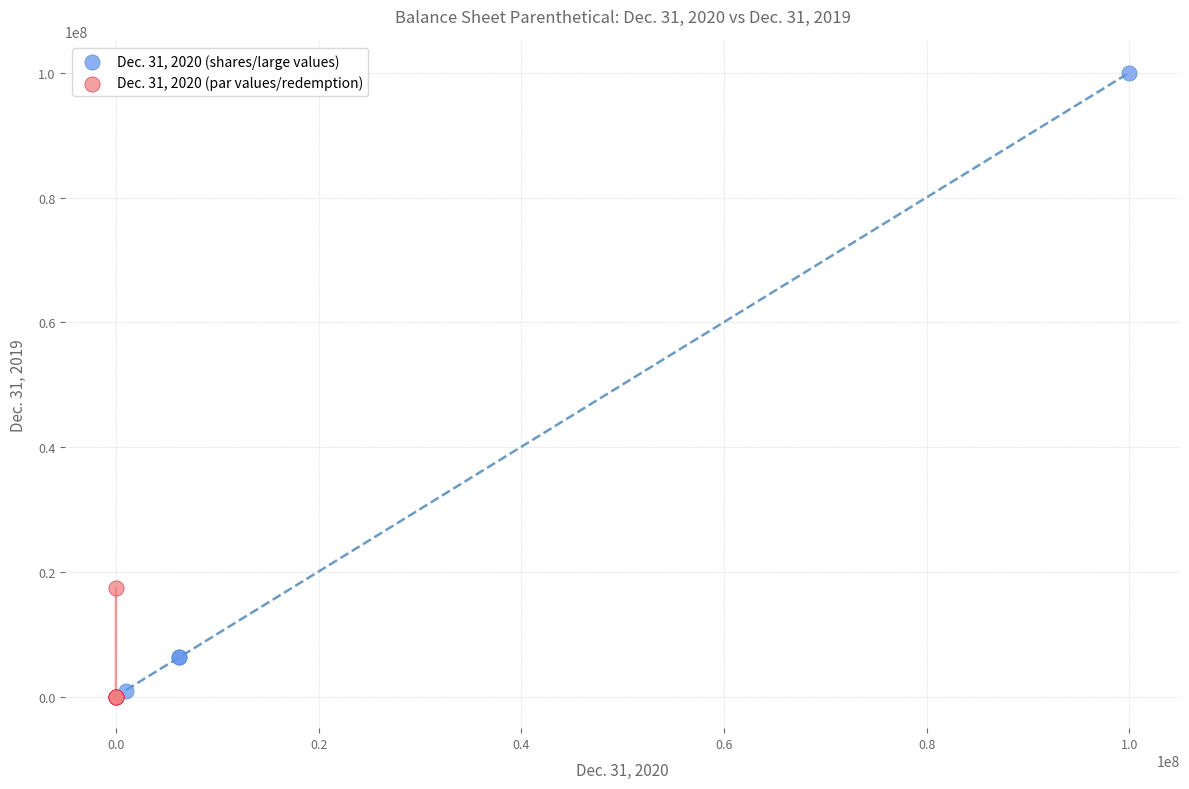

Which series contains the highest Y value?

Dec. 31, 2020 (shares/large values)